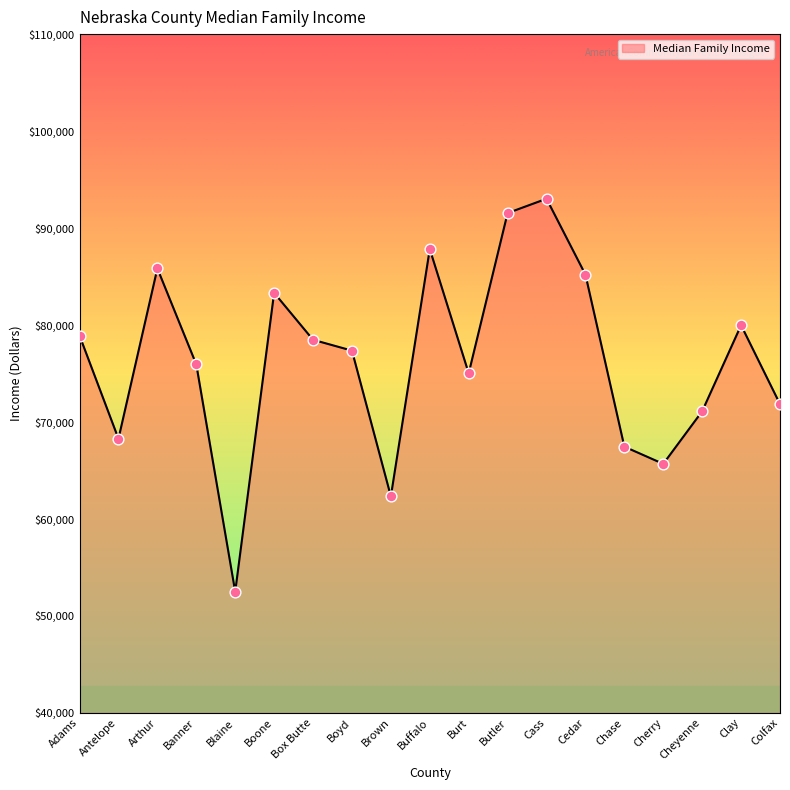

What is the change in value from Antelope to Burt?

+6750